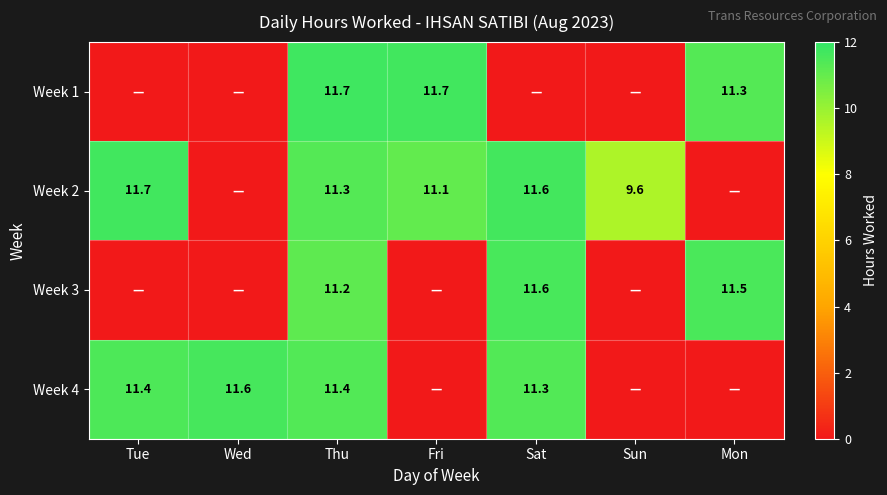

What is the sum of the Week 4 values at Wed and Tue?

23.0